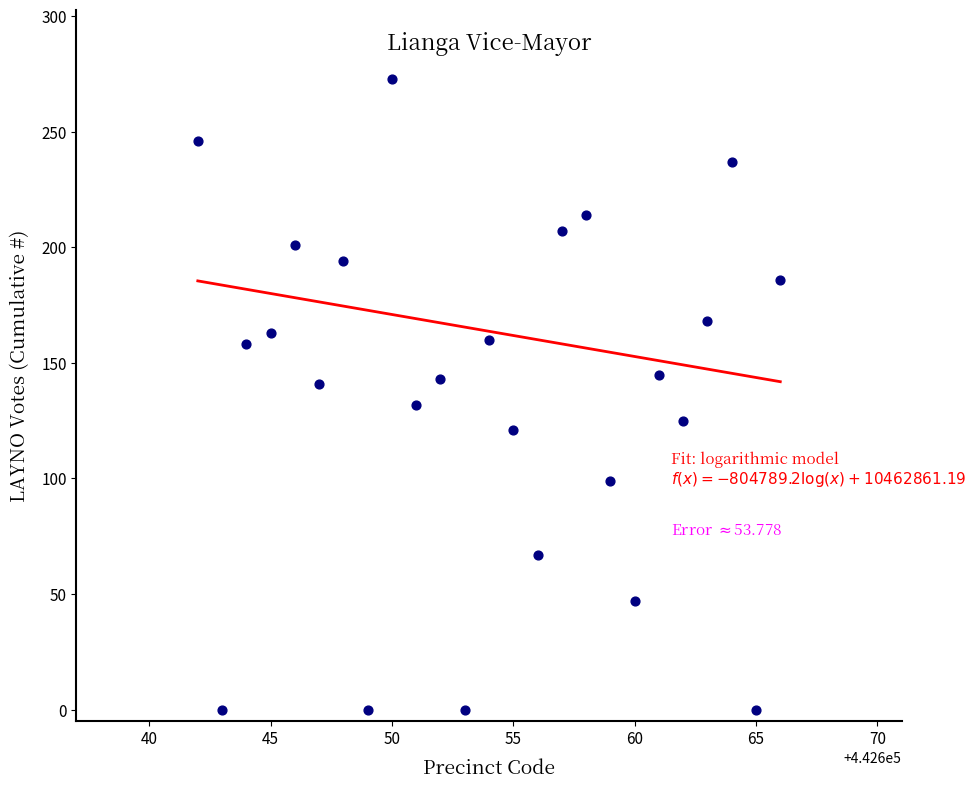

What is the range of Y values (max minus min)?

273